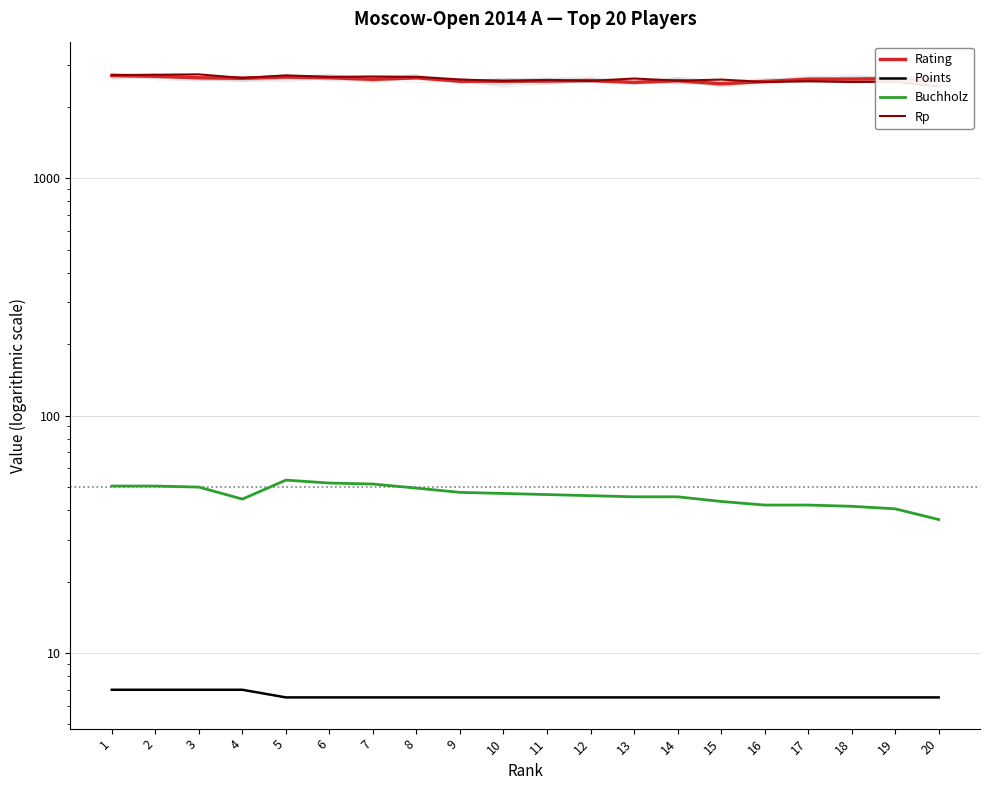

What is the total value across all series at 18?

5208.0